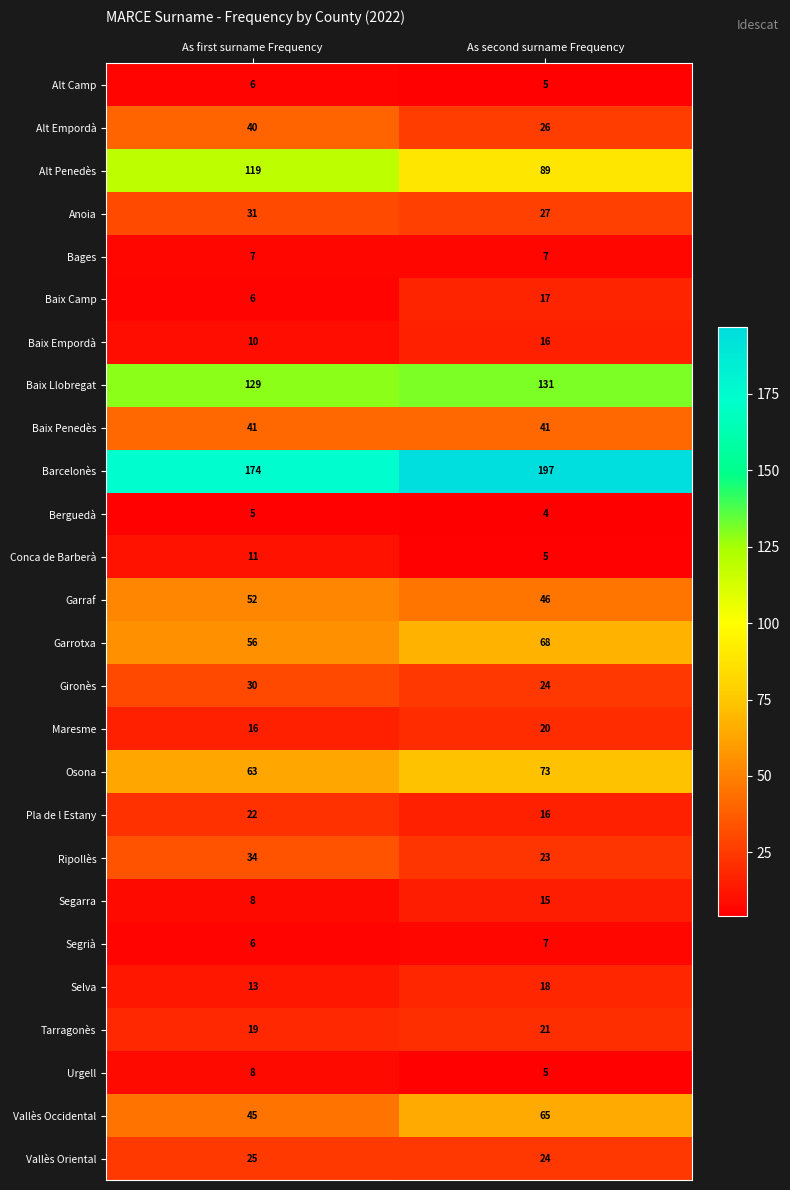

True or false: Alt Camp has a value of 3 at As first surname Frequency.

False